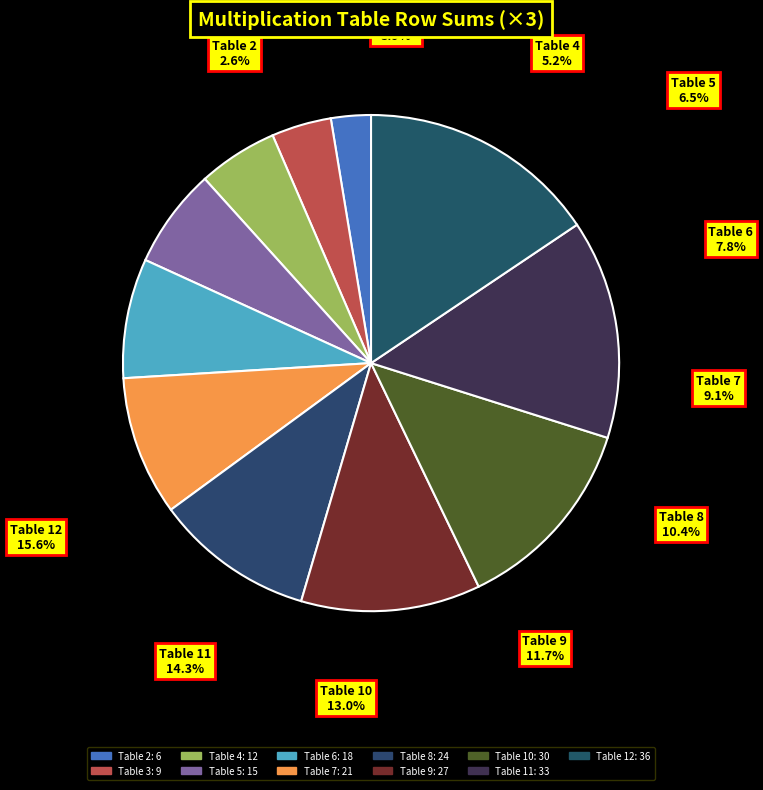

Count the number of slices in the pie.

11